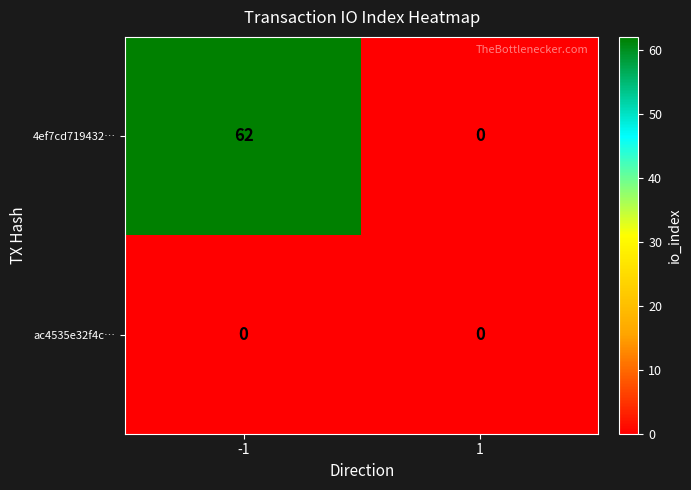

What is the difference between the highest and lowest values at -1?

62